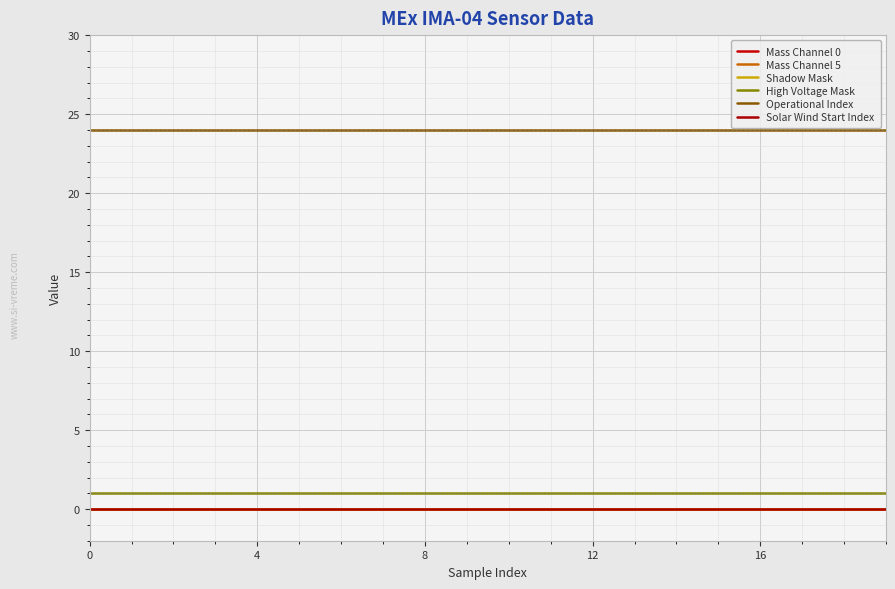

What is the greatest value displayed?

24